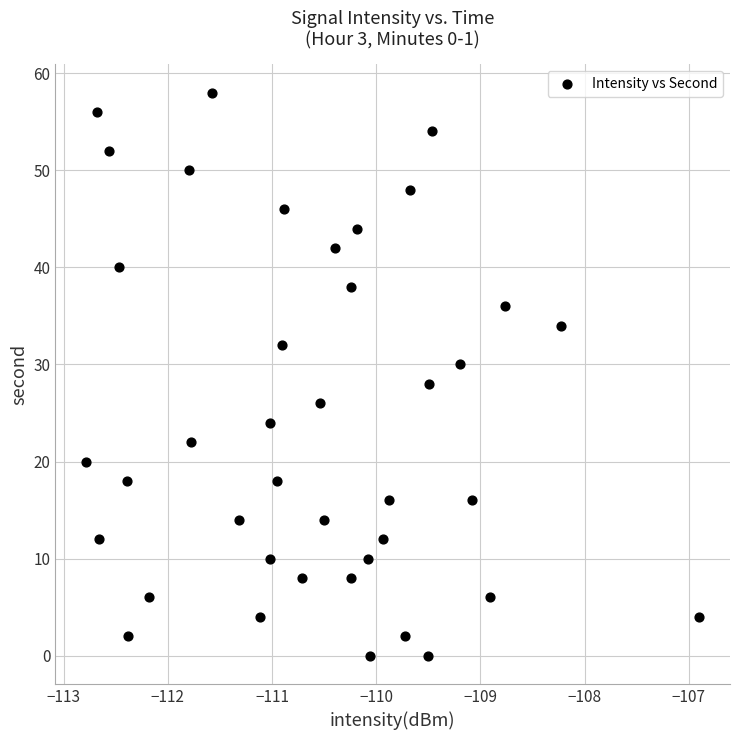

What is the range of Y values (max minus min)?

58